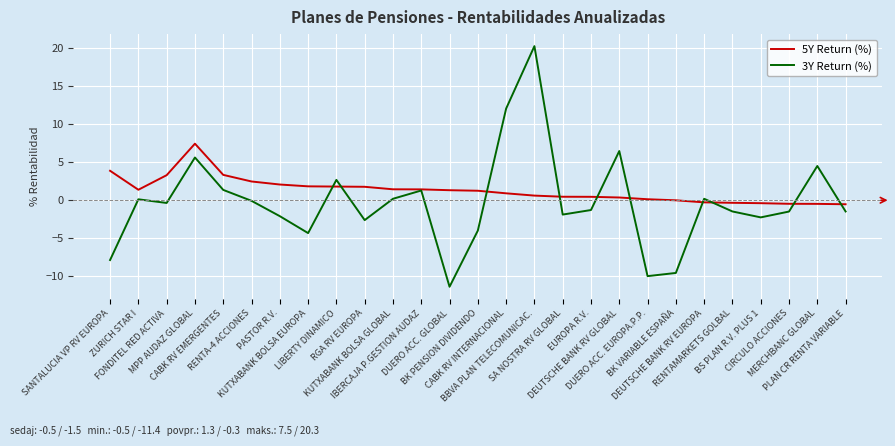

How many lines are shown in the chart?

2